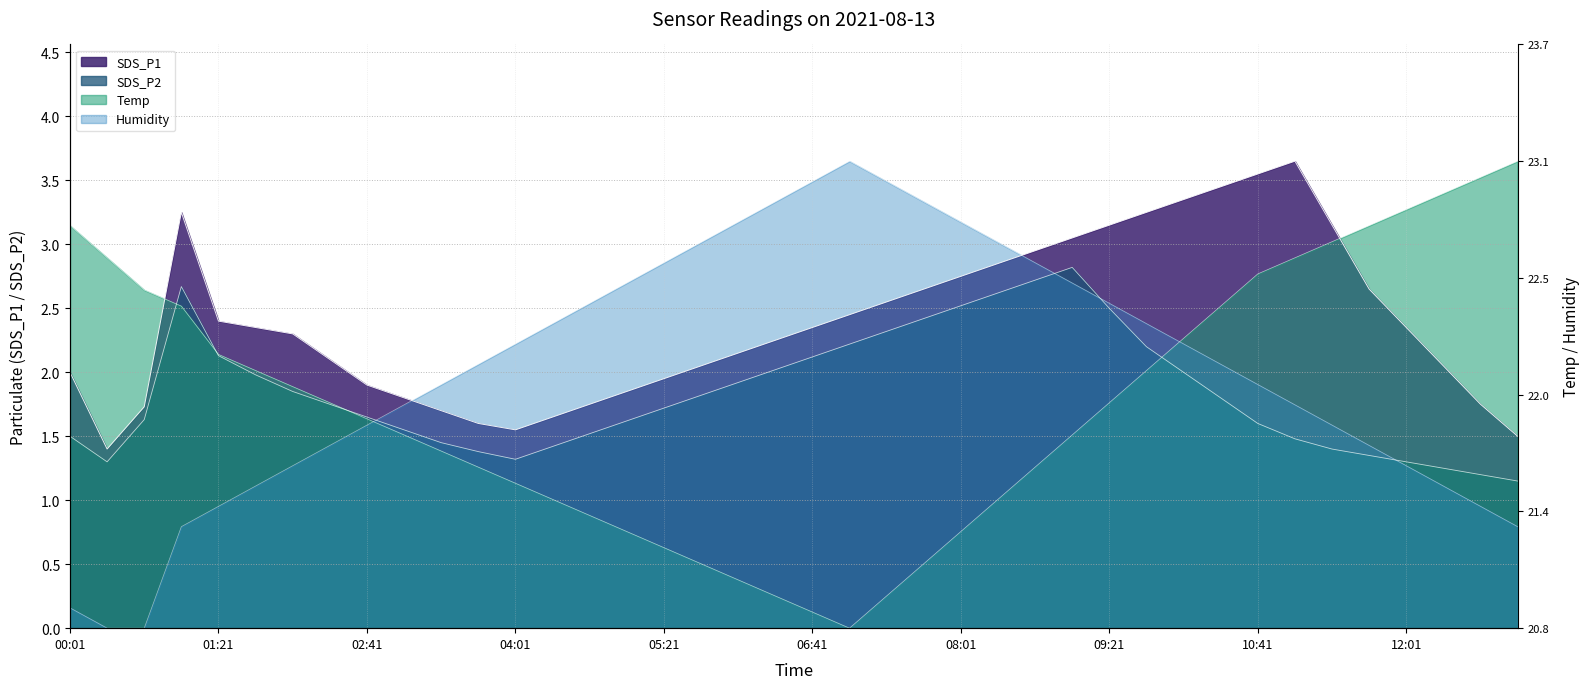

True or false: Humidity and Temp cross at least once.

True